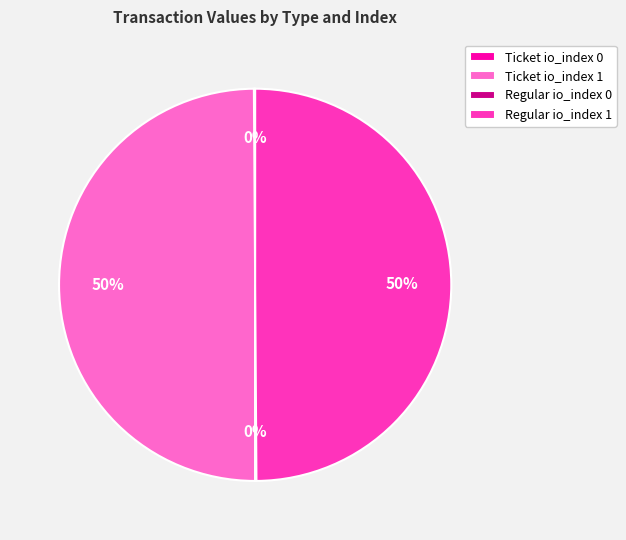

The Ticket io_index 1 slice represents 50% of the pie. True or false?

True